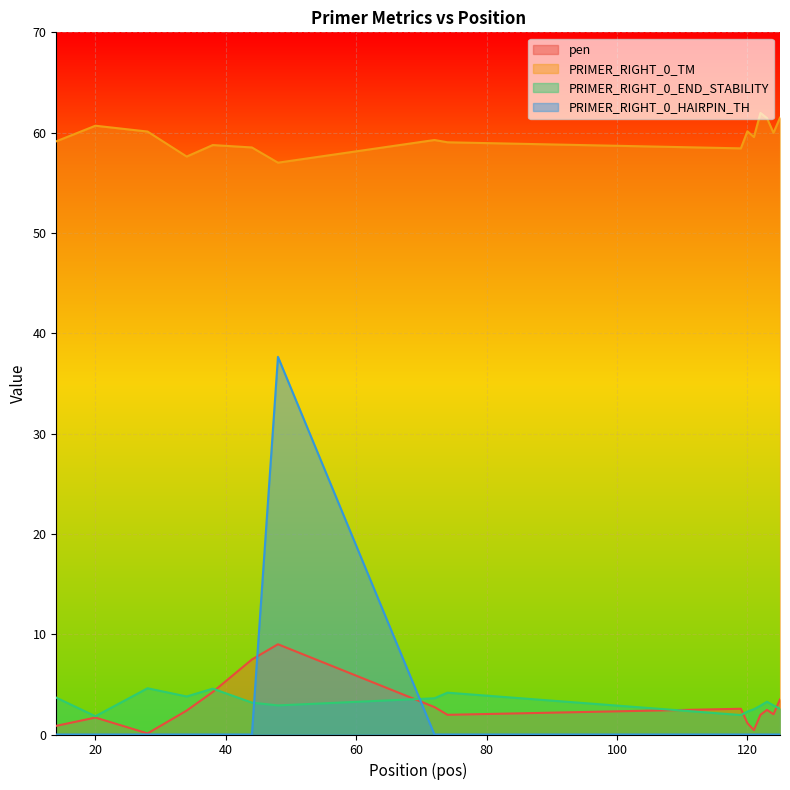

Which has a higher value, 72 or 20?

72